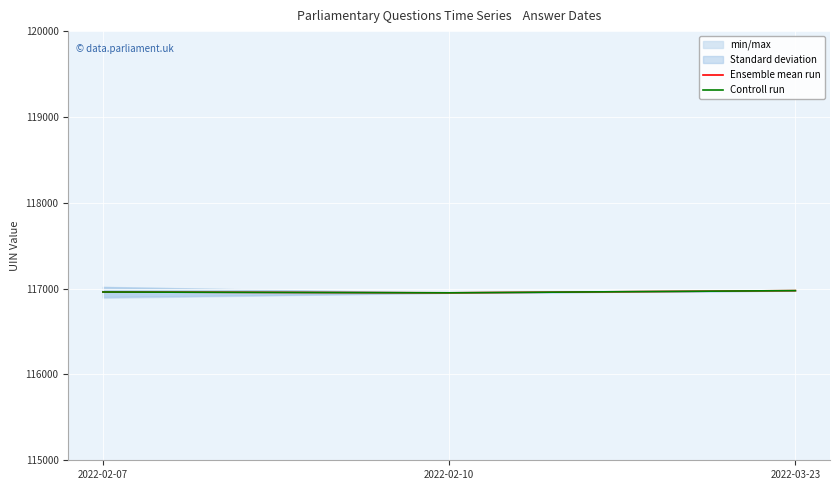

What is the difference between the Controll run values at 2022-02-07 and 2022-02-10?

9.4